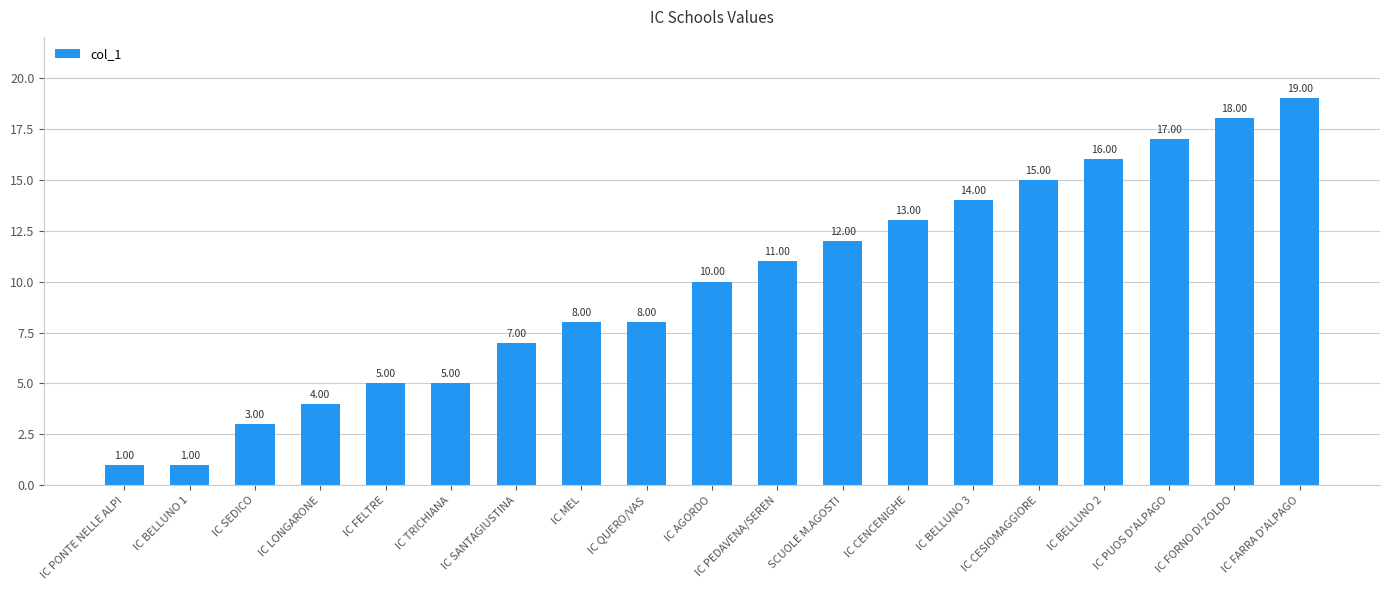

Reading right to left, list all the values displayed in this chart.

IC FARRA D'ALPAGO=19	IC FORNO DI ZOLDO=18	IC PUOS D'ALPAGO=17	IC BELLUNO 2=16	IC CESIOMAGGIORE=15	IC BELLUNO 3=14	IC CENCENIGHE=13	SCUOLE M.AGOSTI=12	IC PEDAVENA/SEREN=11	IC AGORDO=10	IC QUERO/VAS=8	IC MEL=8	IC SANTAGIUSTINA=7	IC TRICHIANA=5	IC FELTRE=5	IC LONGARONE=4	IC SEDICO=3	IC BELLUNO 1=1	IC PONTE NELLE ALPI=1